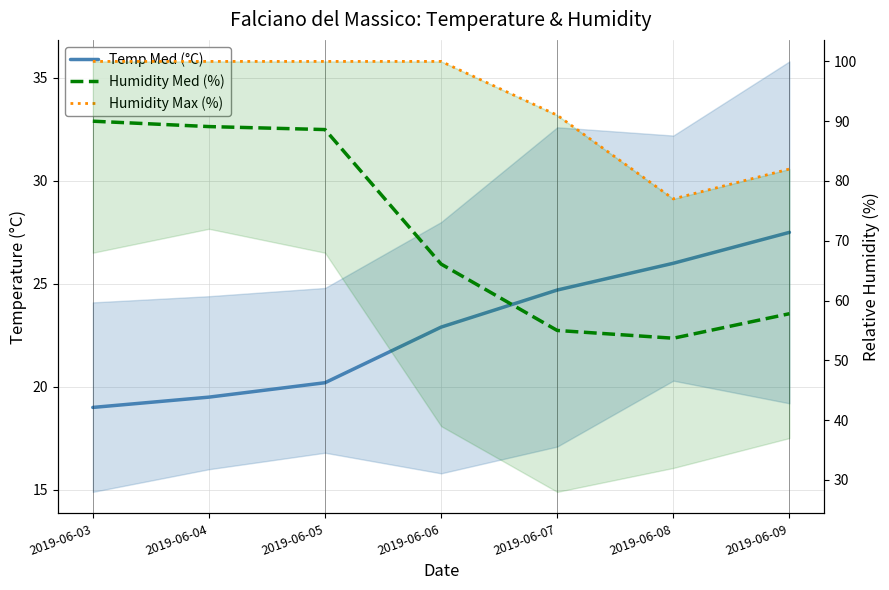

At which category does Humidity Max (%) reach its first local valley?

2019-06-08